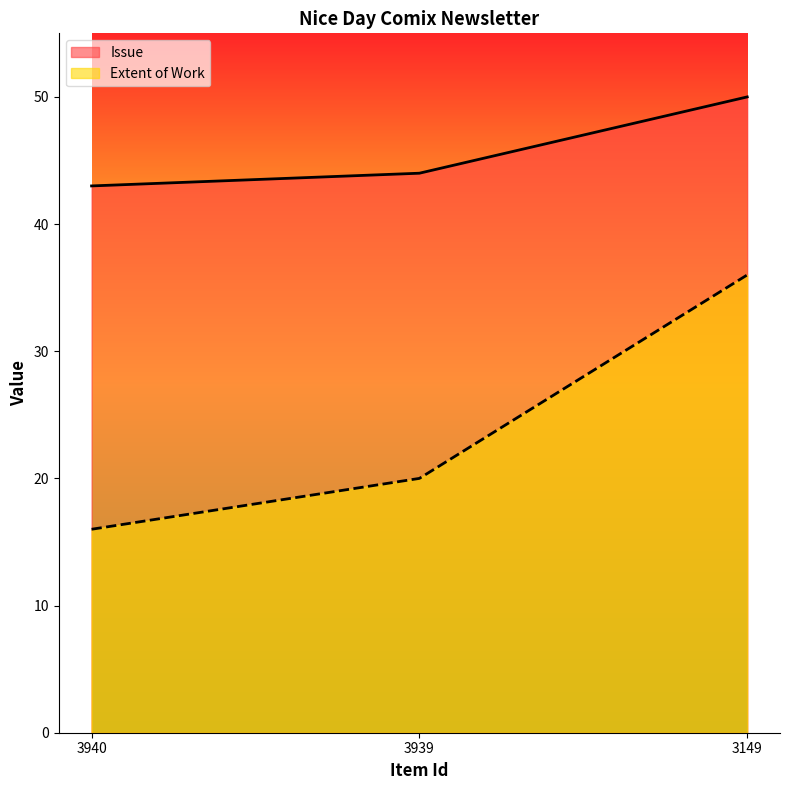

Reading right to left, transcribe all the data shown in this chart.

Issue: 3149=50	3939=44	3940=43
Extent of Work: 3149=36	3939=20	3940=16